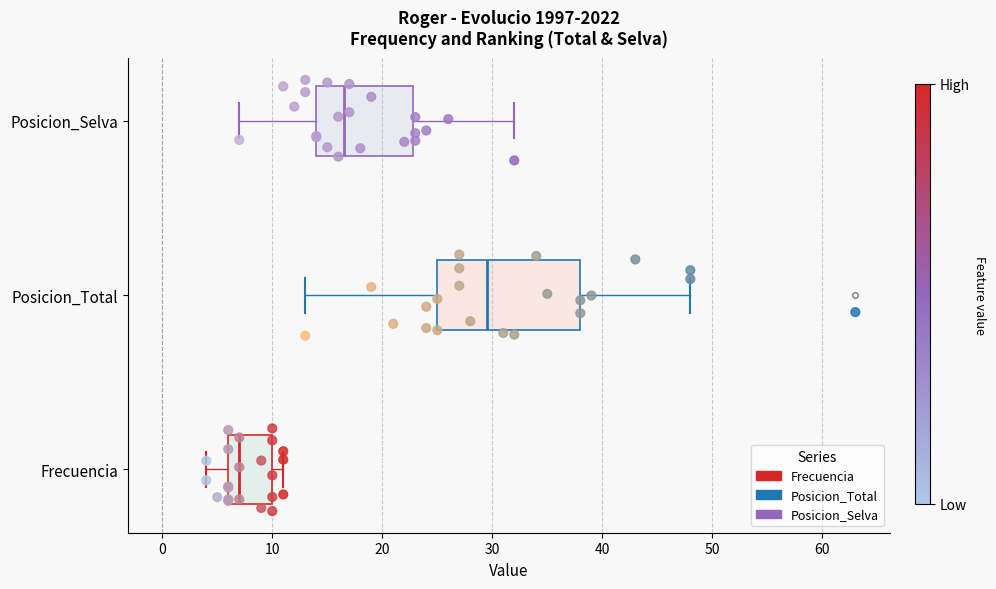

Which box has the furthest to the left median line?

Frecuencia